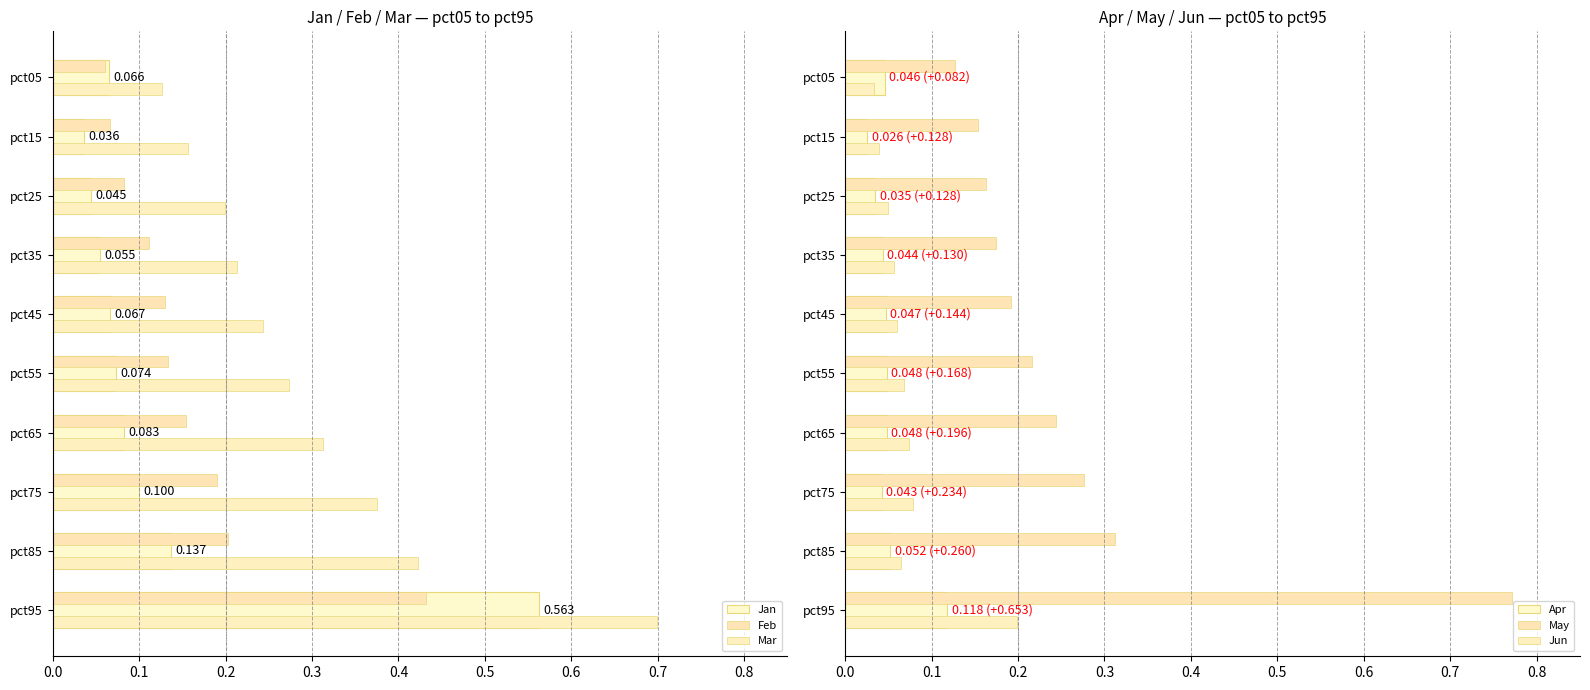

What are all the series names shown in the legend?

Jan, Feb, Mar, Apr, May, Jun